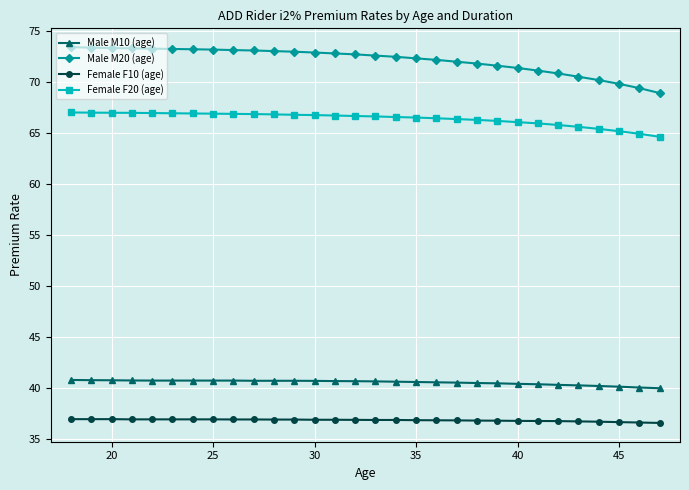

True or false: Male M10 (age) and Female F10 (age) cross at least once.

False